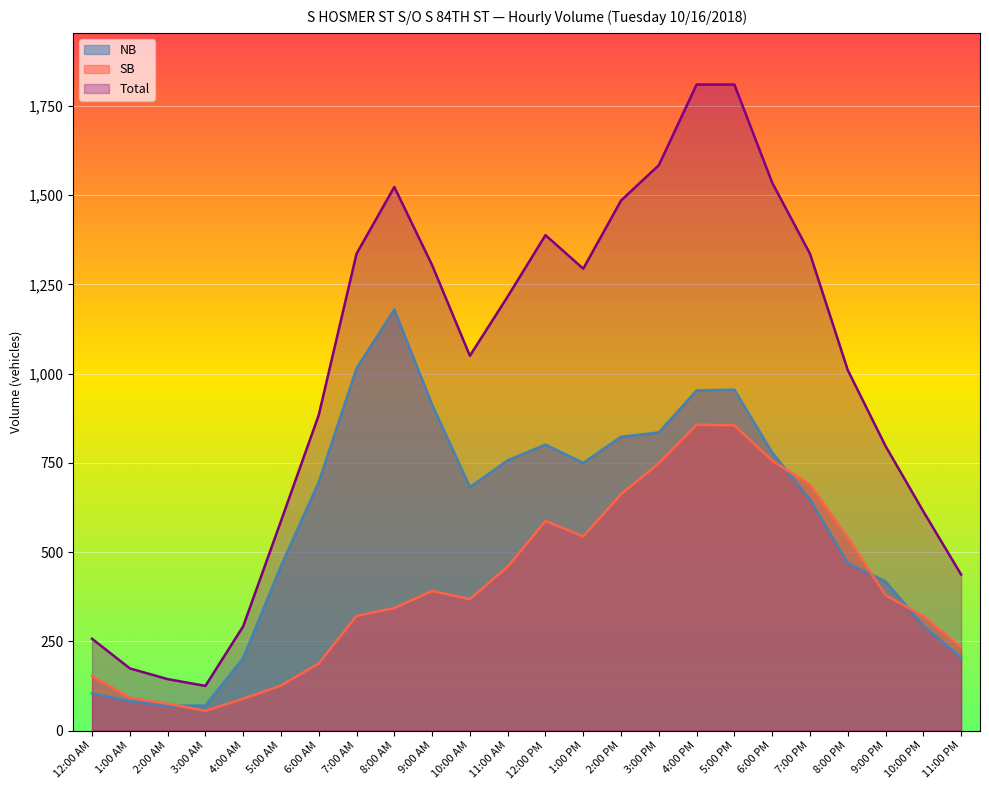

Which series has the widest spread of values?

Total